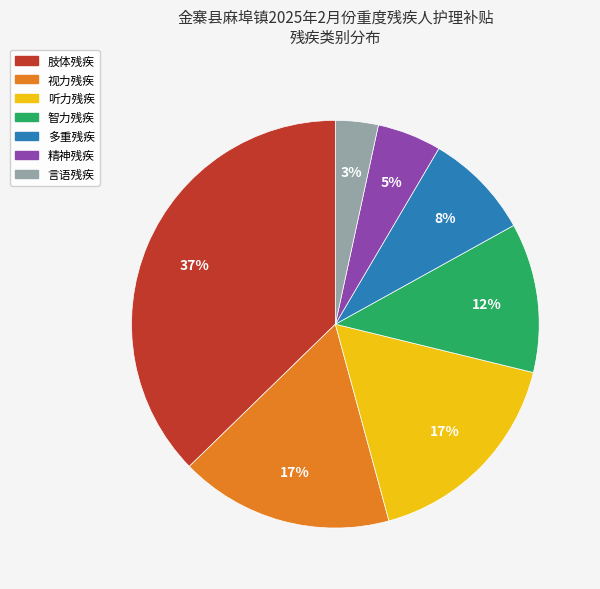

Which slice is the largest?

肢体残疾